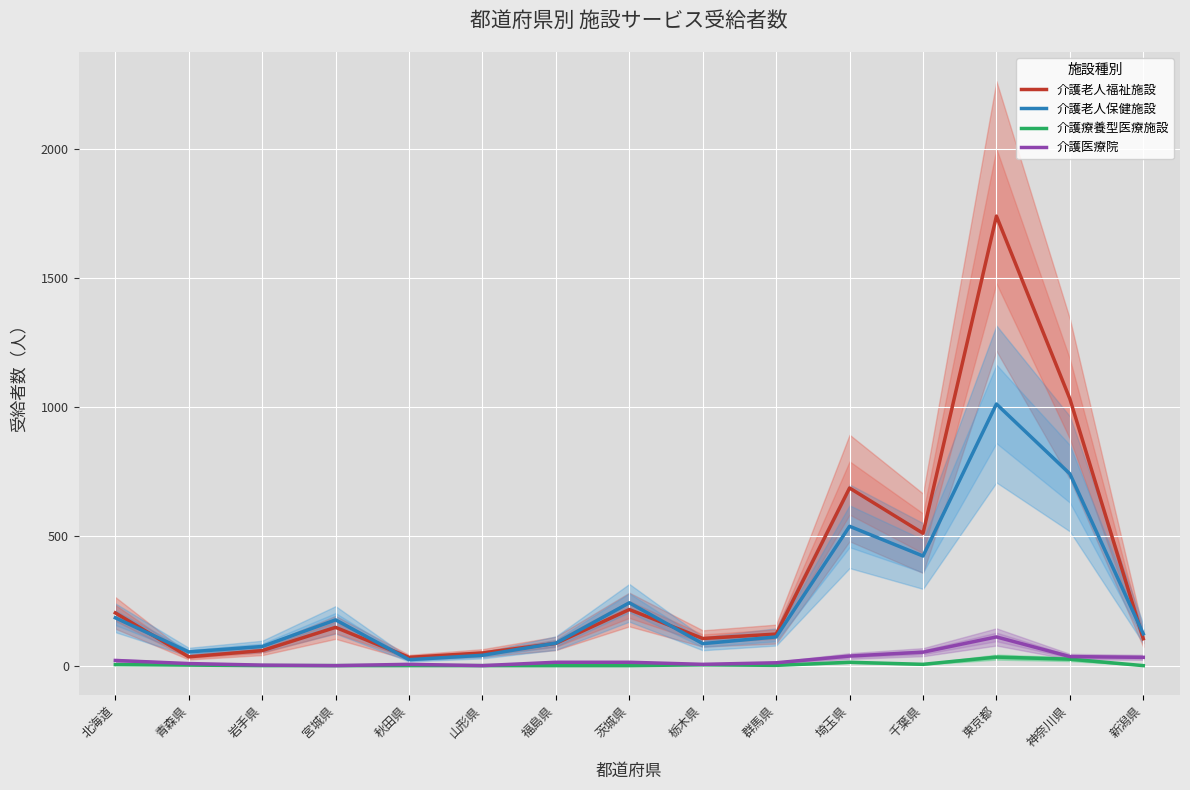

What is the sum of all 介護療養型医療施設 values?

86